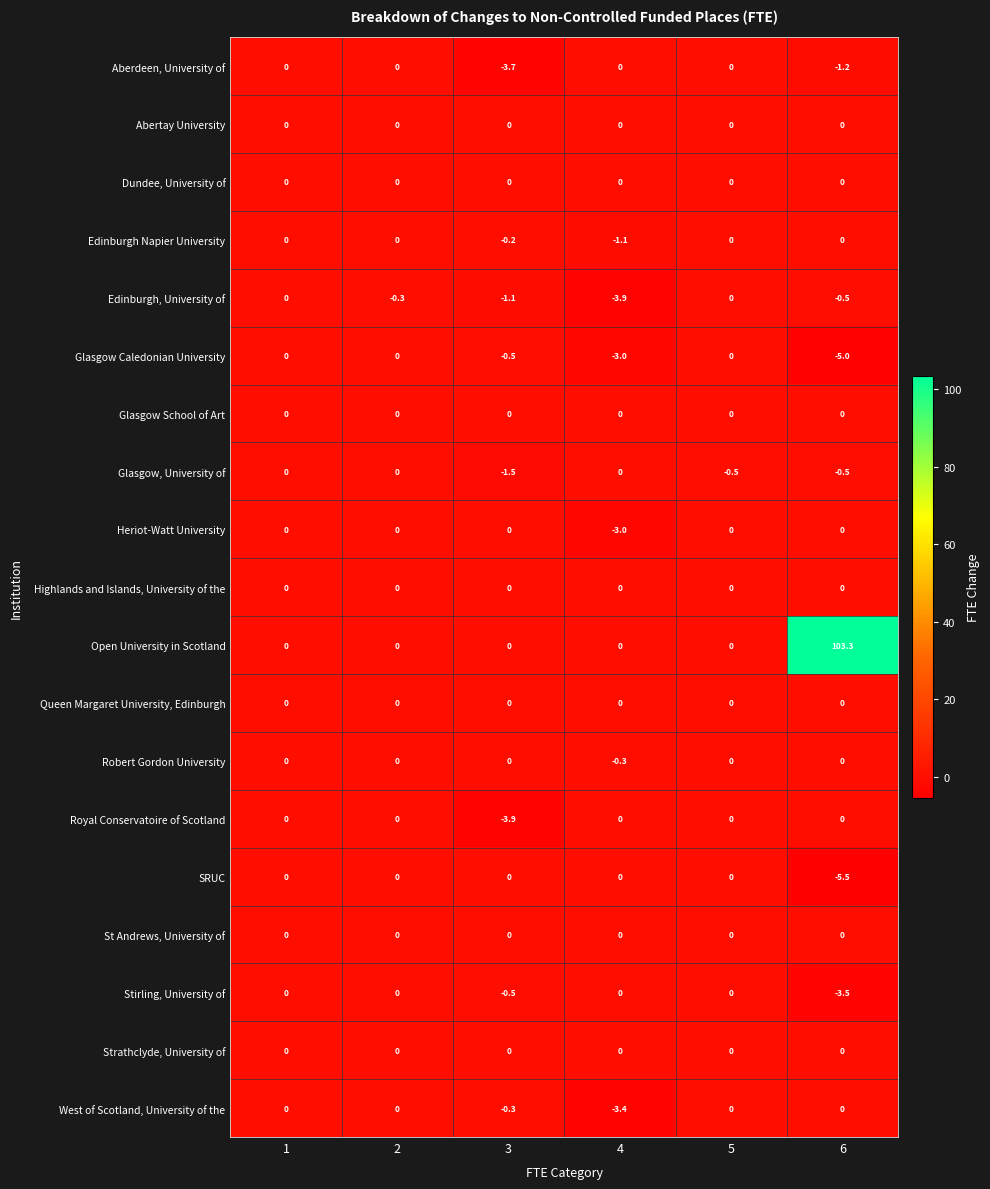

What is the approximate value of Edinburgh, University of at 4?

-3.9